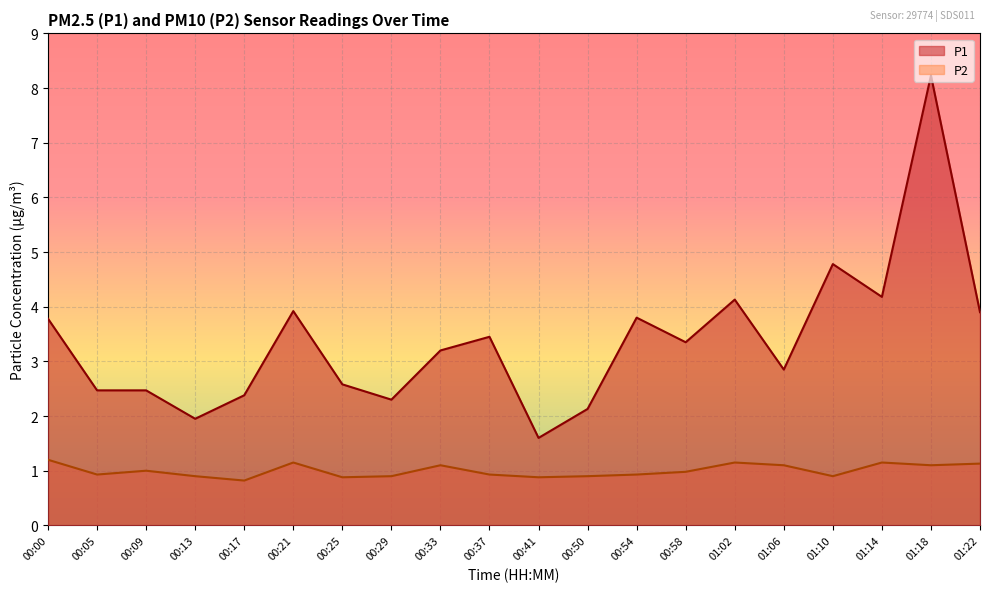

True or false: P2 and P1 intersect in this chart.

False